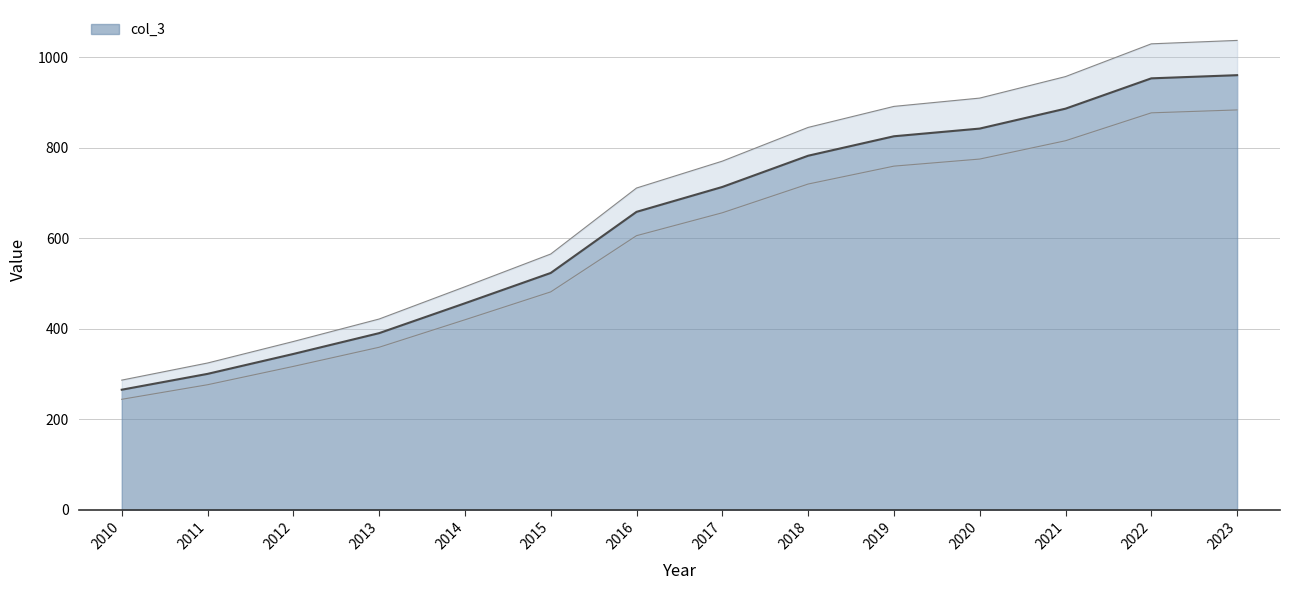

What is the sum of all values?

8897